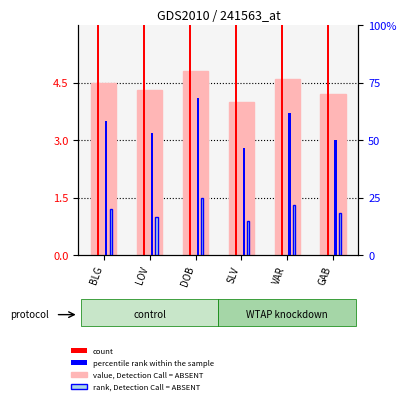

How many value, Detection Call = ABSENT values are between 4 and 5?

6